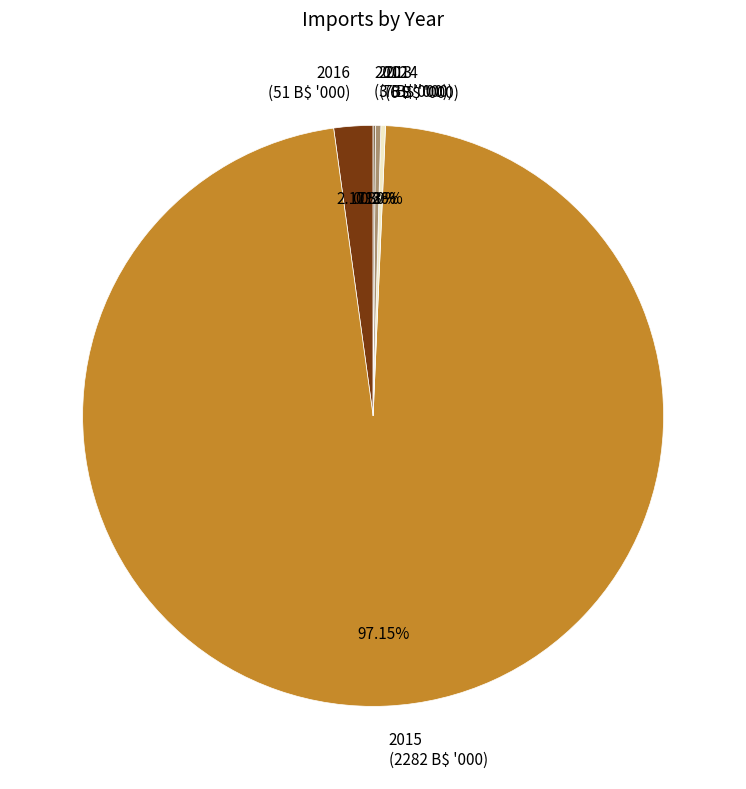

Is there a majority slice in this chart?

Yes